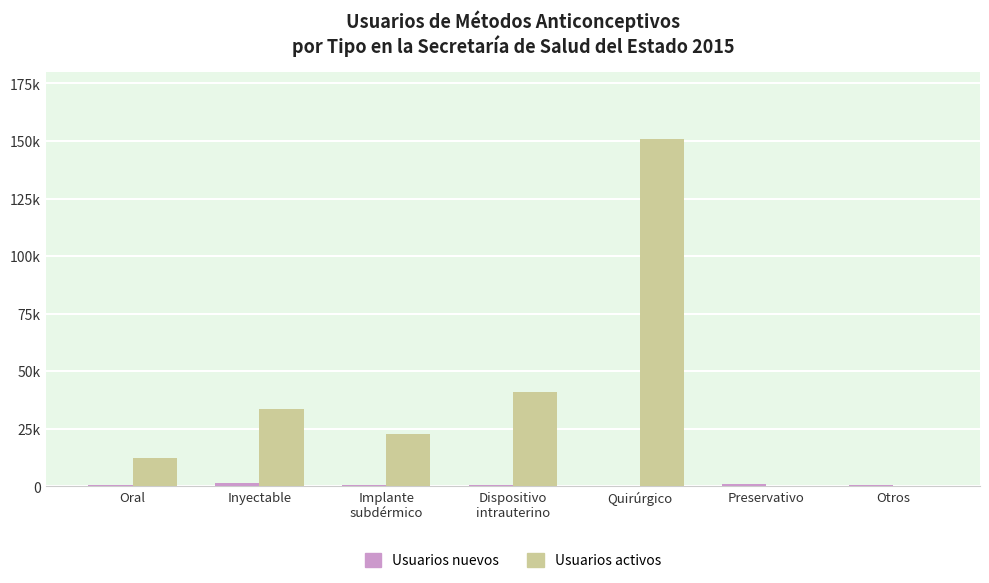

What is the label of the 5th bar from the right?

Implante
subdérmico